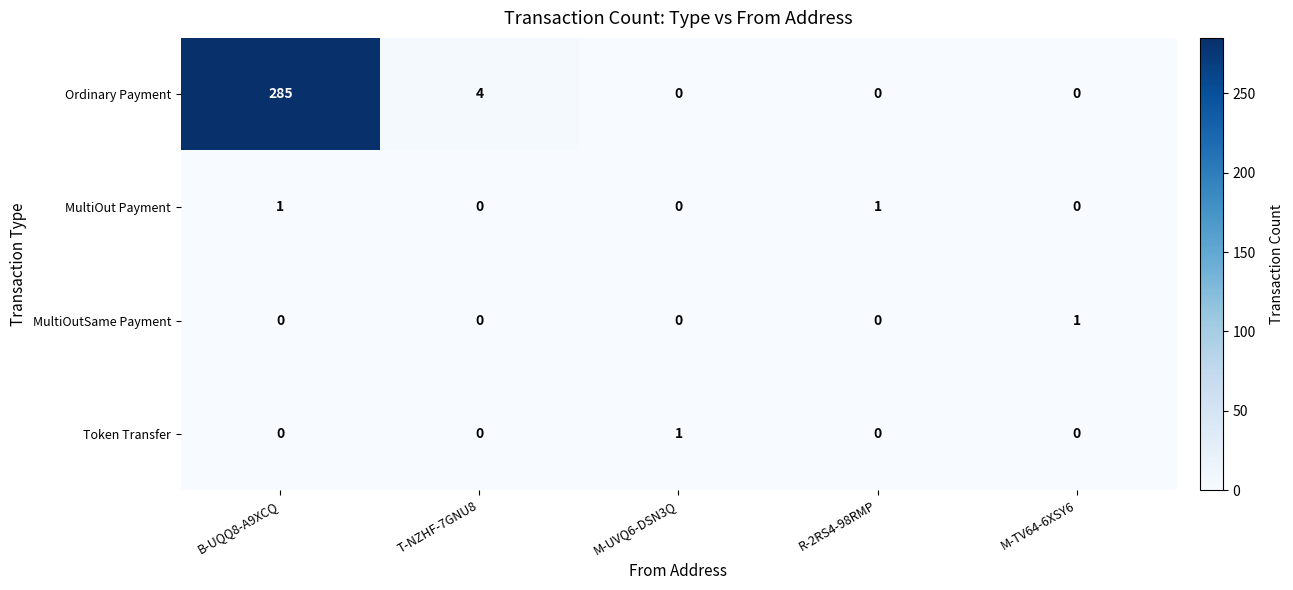

Between B-UQQ8-A9XCQ and M-UVQ6-DSN3Q, which series saw the biggest shift?

Ordinary Payment